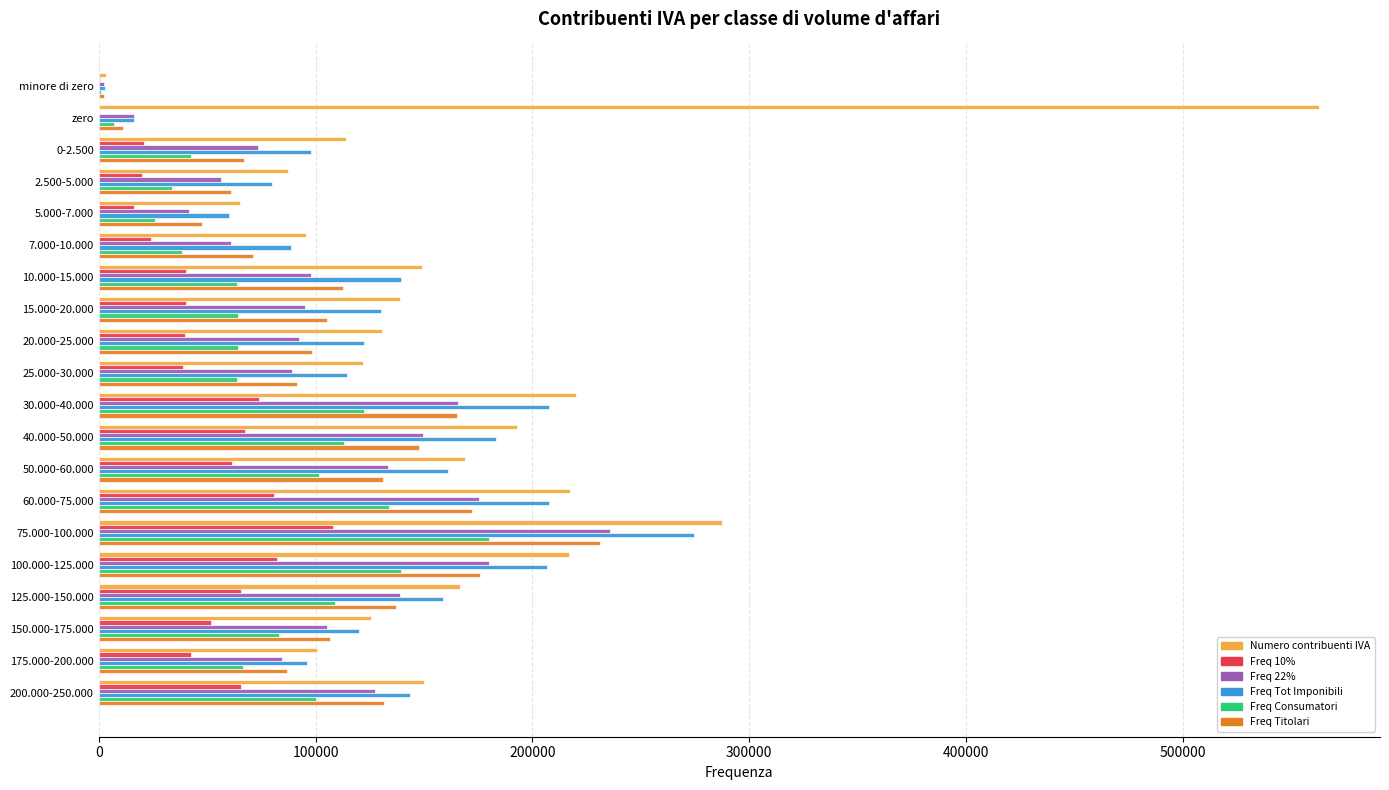

What is the maximum value for Numero contribuenti IVA?

562713